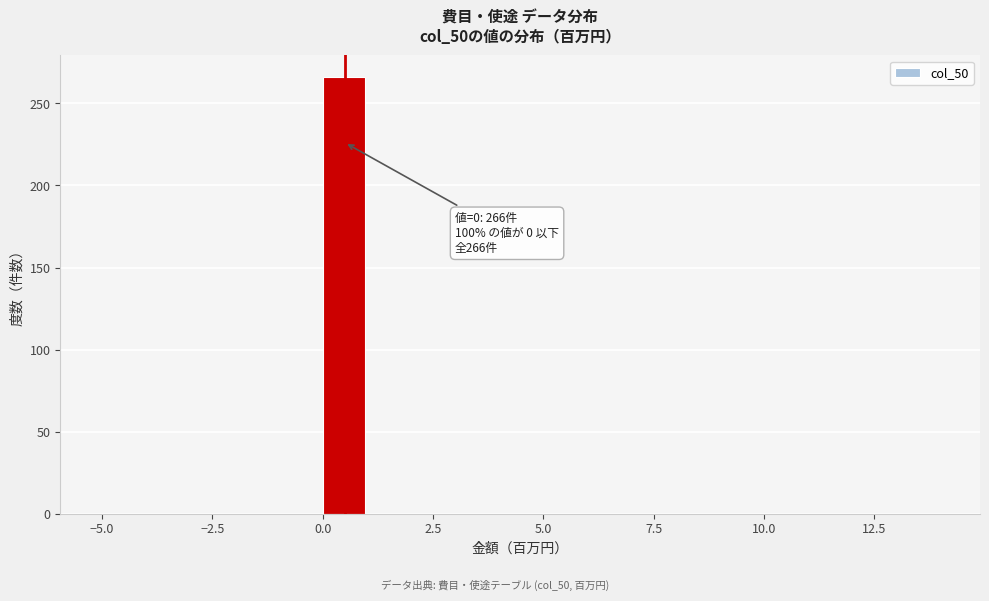

Around what value on the x-axis is the tallest bar? Give the approximate position of its centre, as read against the axis.

0.5